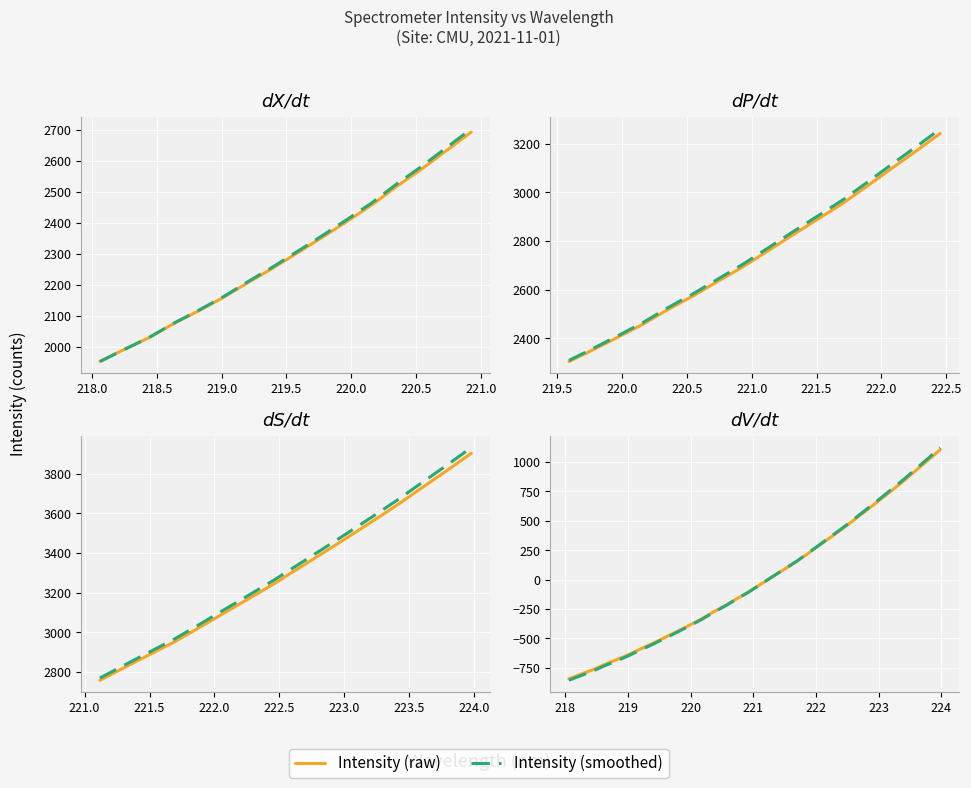

Is the value of Intensity (raw) at 221.0 greater than the value of Intensity (smoothed) at 16?

No